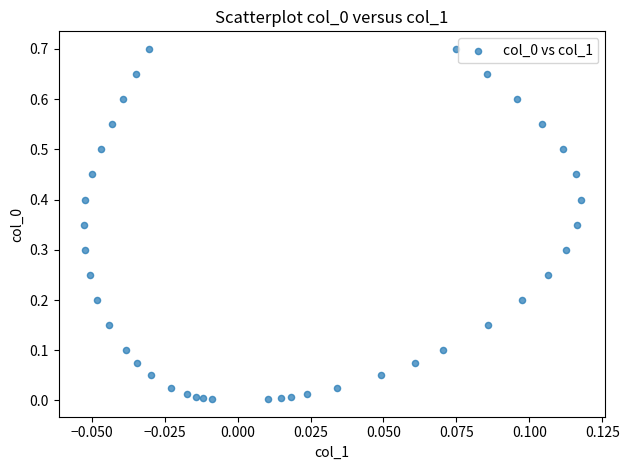

How many points are shown in the scatter plot?

40